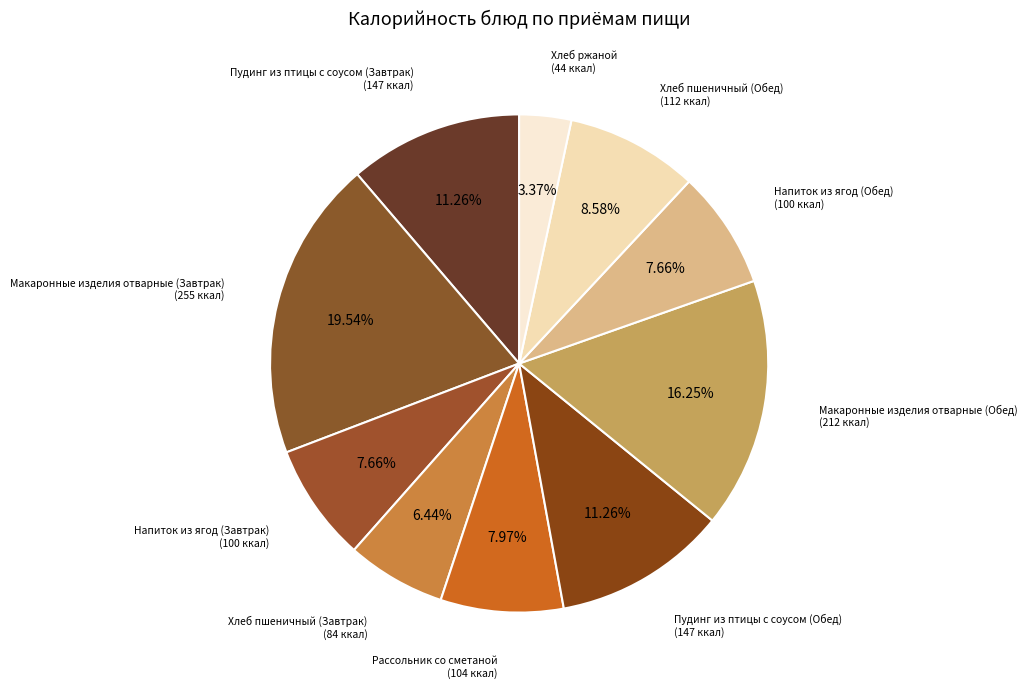

To the nearest percent, what is the difference between the Пудинг из птицы с соусом (Обед) and Напиток из ягод (Обед) slice percentages?

4%